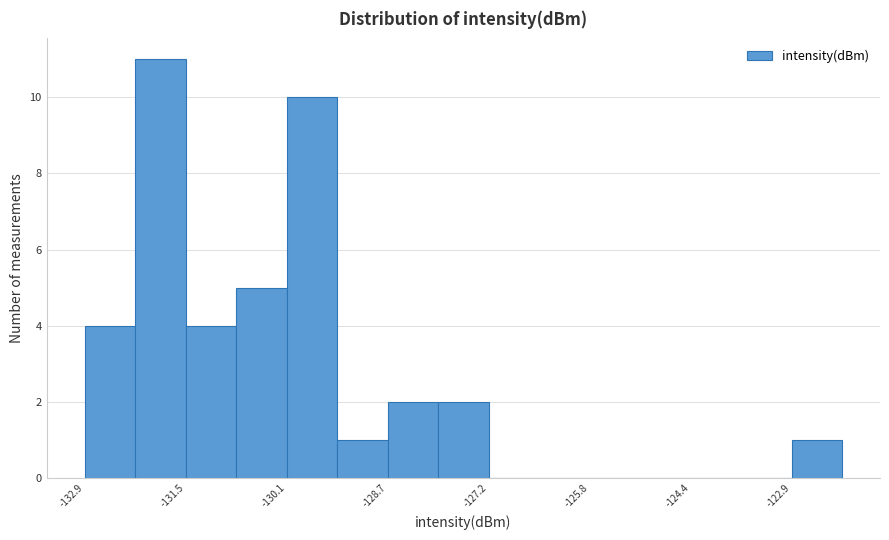

Read against the x-axis, roughly where is the centre of the tallest bar?

-131.8